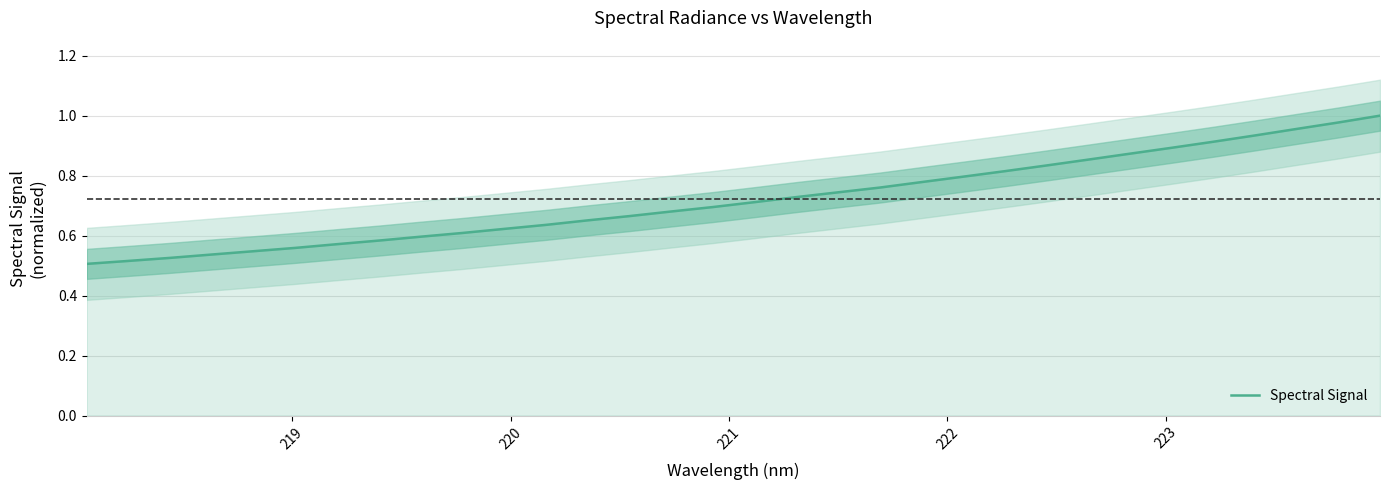

The value at 27 is 1.5. True or false?

False